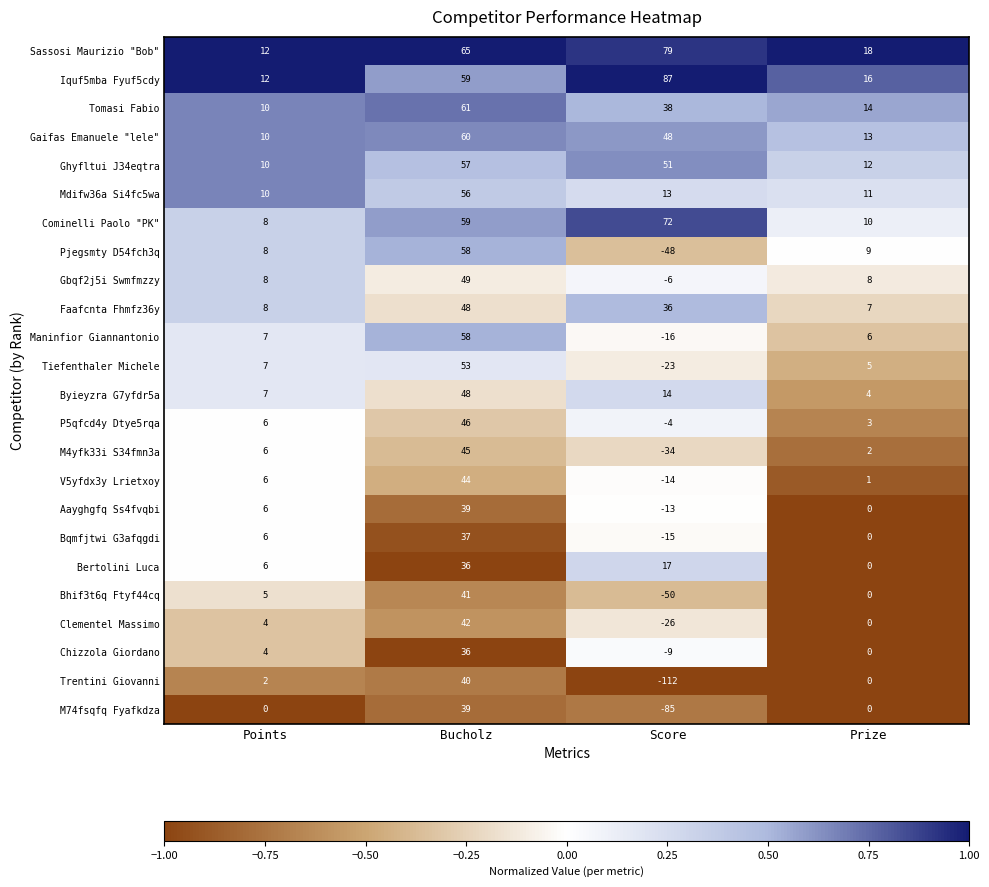

The M74fsqfq Fyafkdza series shows 70 at Bucholz. True or false?

False